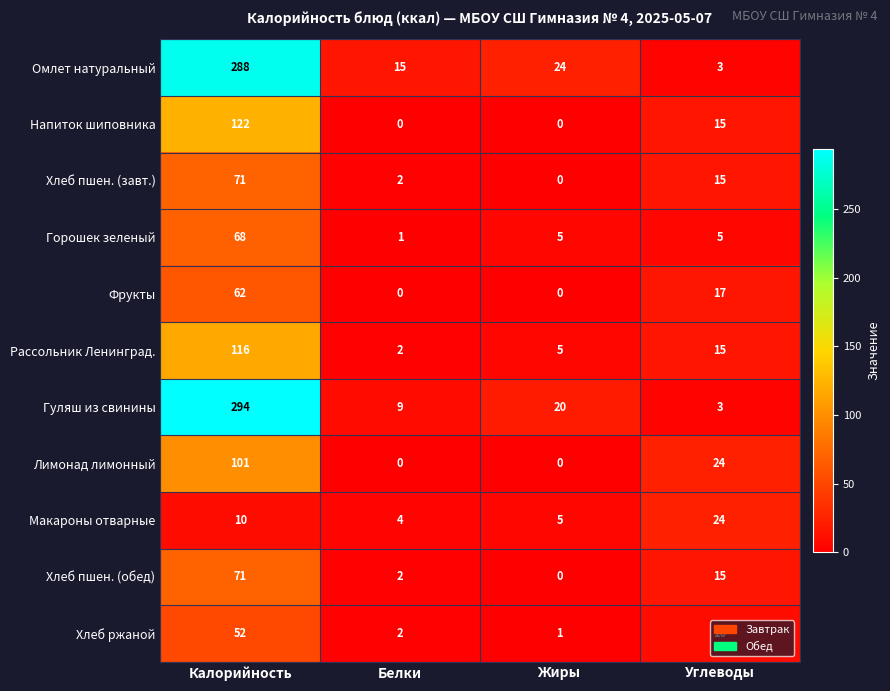

What is the sum of all Лимонад лимонный values?

125